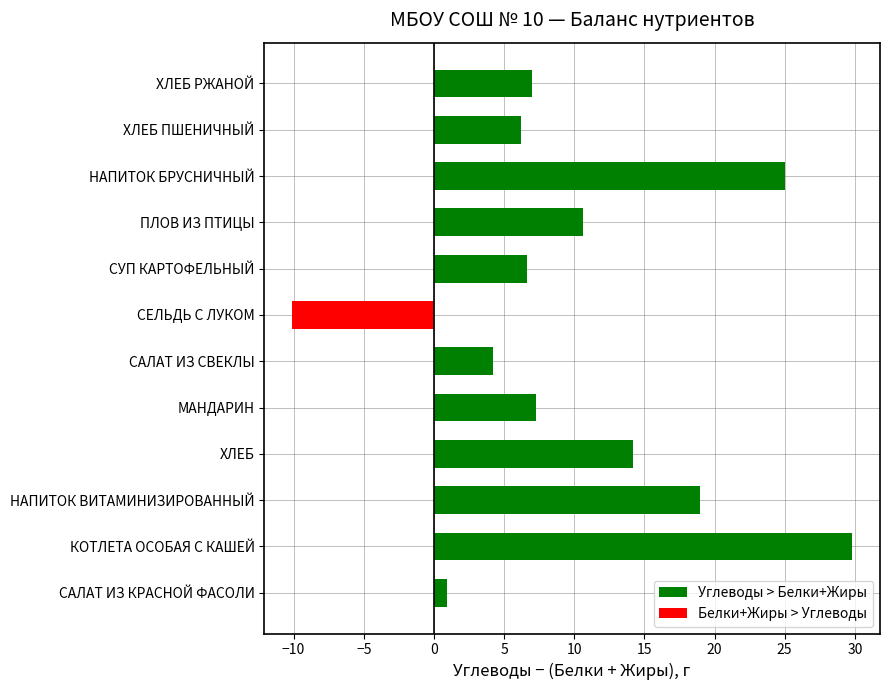

What is the approximate value of Углеводы > Белки+Жиры at КОТЛЕТА ОСОБАЯ С КАШЕЙ?

29.8